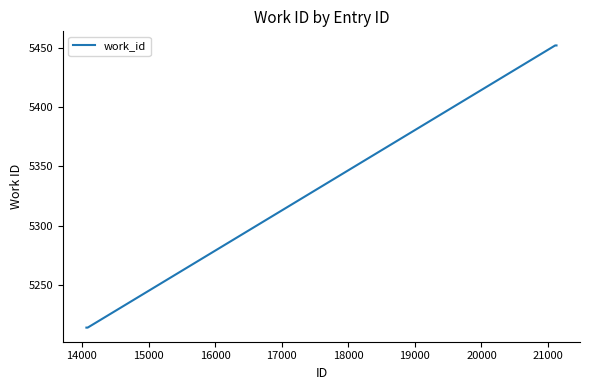

Reading left to right, extract all data points from this chart.

5214	5214	5214	5214	5214	5214	5452	5452	5452